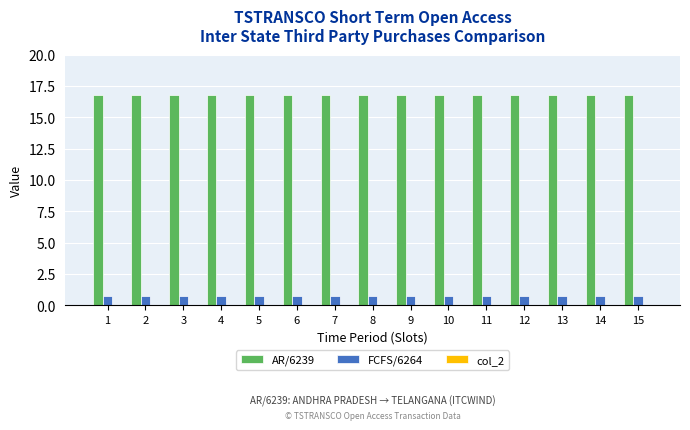

What is the minimum value shown in the chart?

0.7